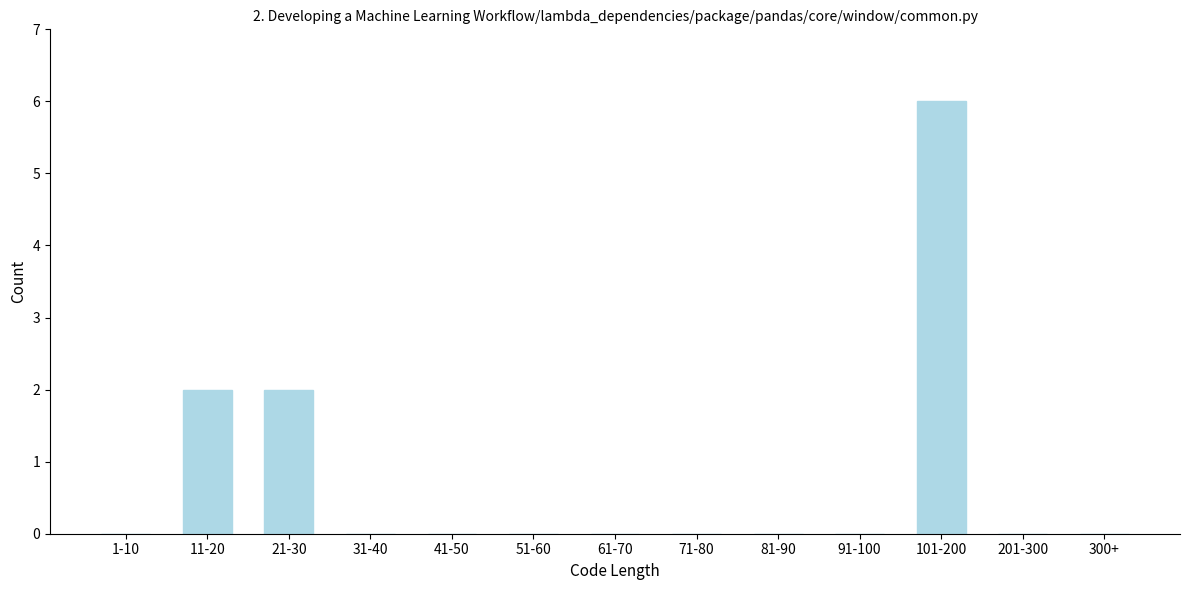

Reading right to left, list all the values displayed in this chart.

300+=0	201-300=0	101-200=6	91-100=0	81-90=0	71-80=0	61-70=0	51-60=0	41-50=0	31-40=0	21-30=2	11-20=2	1-10=0